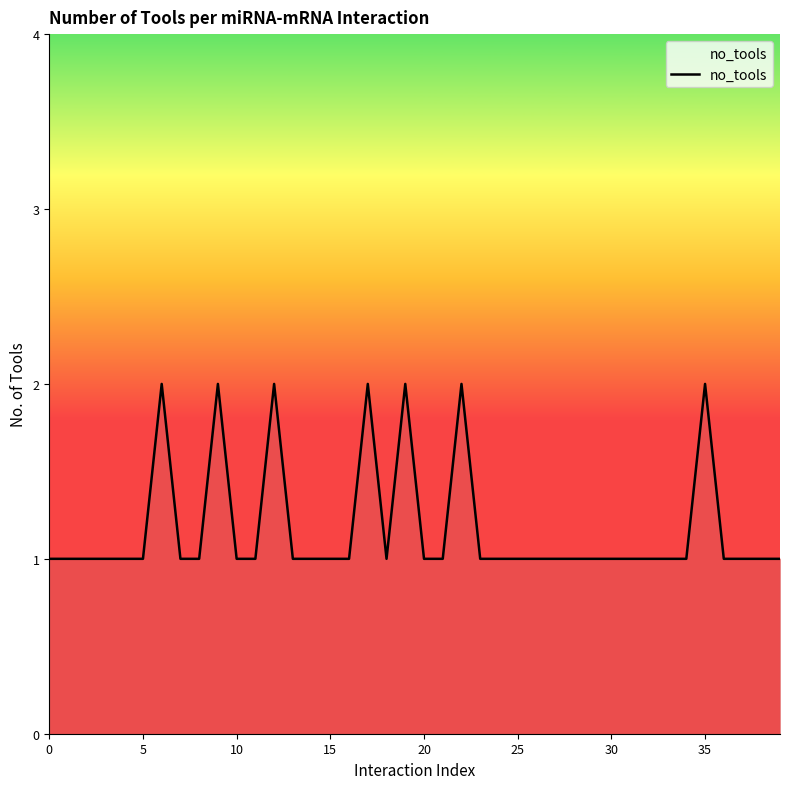

How many lines are shown in the chart?

1